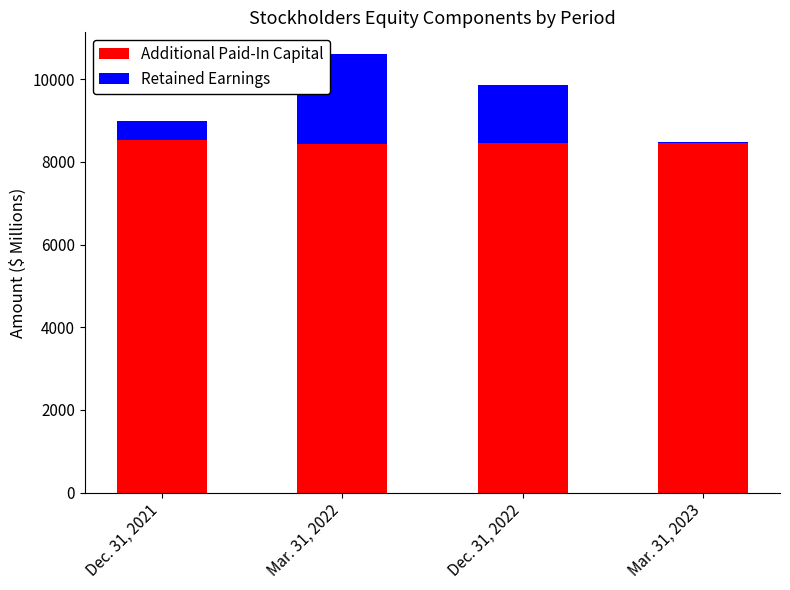

What are all the series names shown in the legend?

Additional Paid-In Capital, Retained Earnings